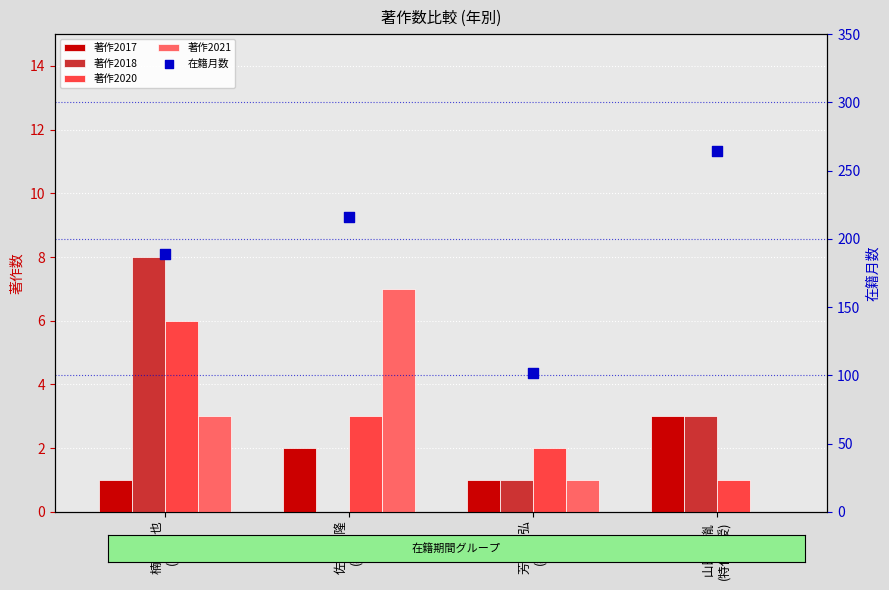

Which series reaches the maximum Y coordinate?

在籍月数